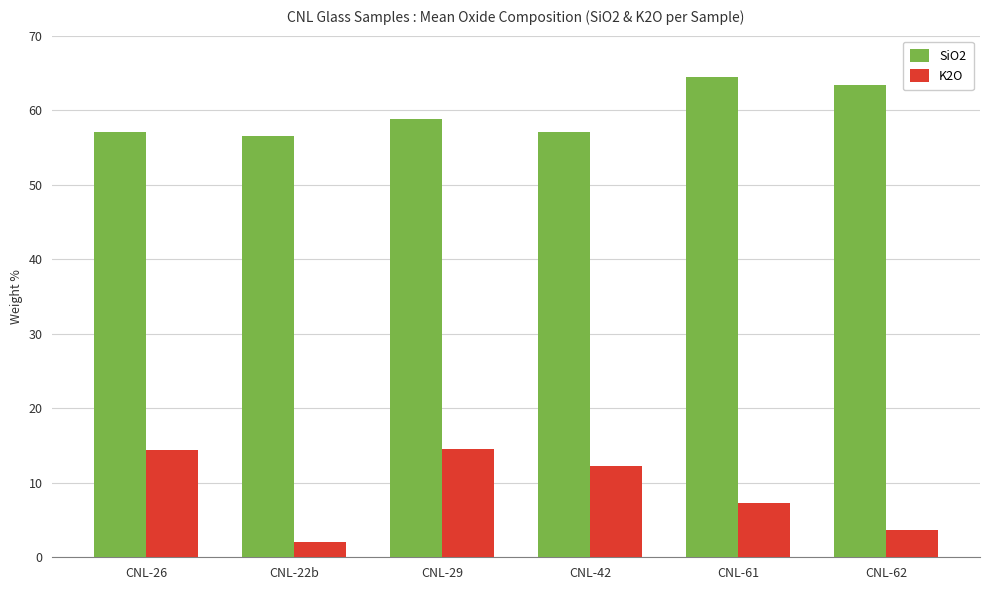

What is the sum of the K2O values at CNL-29 and CNL-26?

28.9